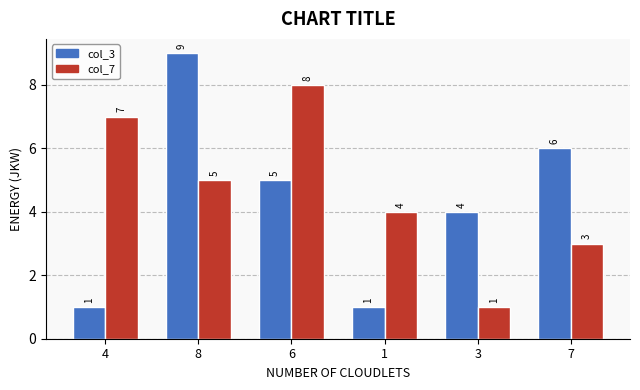

At which label does col_3 first exceed 5?

8